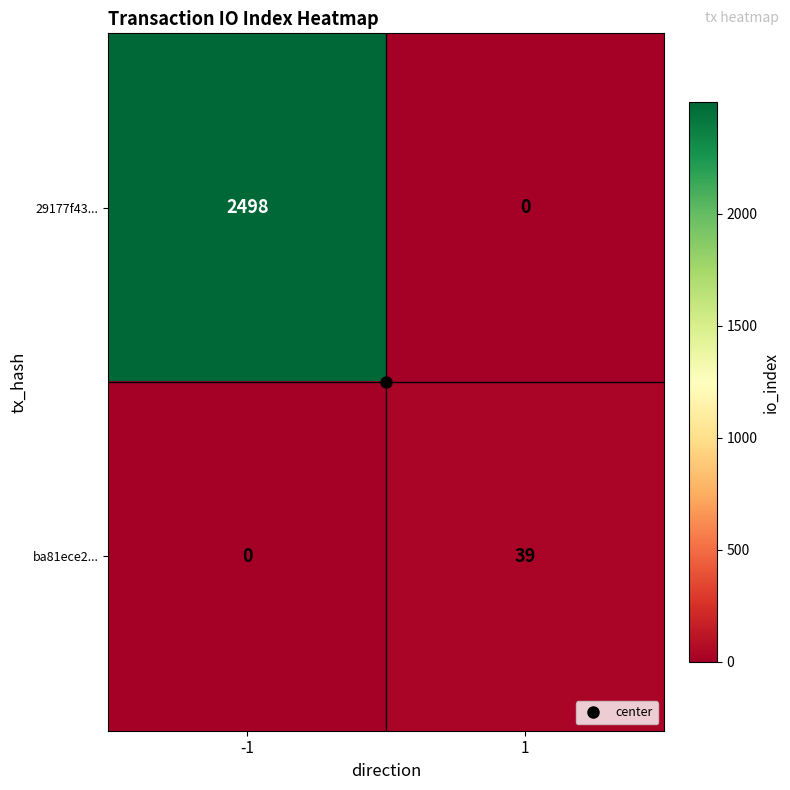

What is the greatest value displayed?

2498